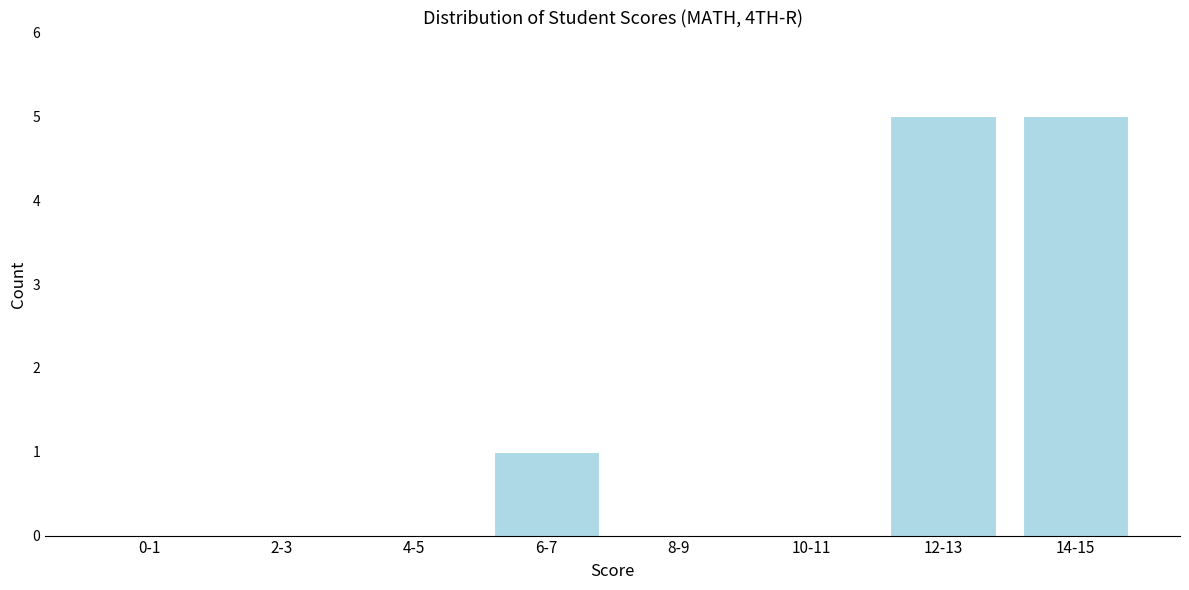

Reading left to right, transcribe all the data shown in this chart.

0-1=0	2-3=0	4-5=0	6-7=1	8-9=0	10-11=0	12-13=5	14-15=5